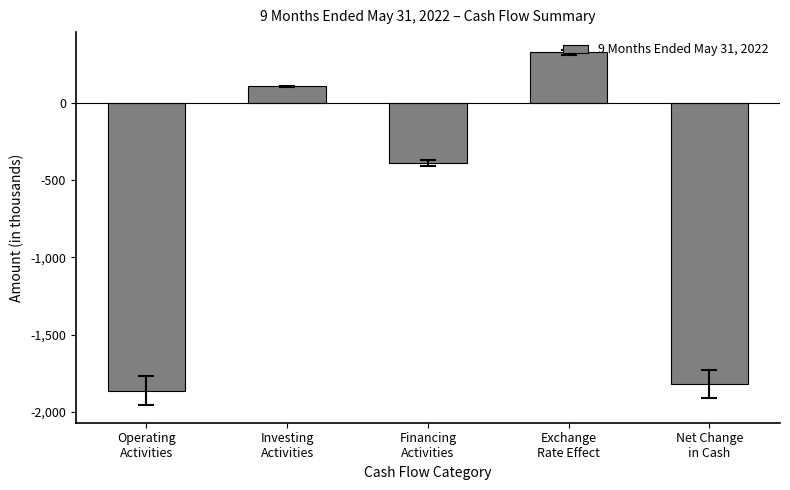

Rank the categories by value from lowest to highest.

Operating
Activities, Net Change
in Cash, Financing
Activities, Investing
Activities, Exchange
Rate Effect